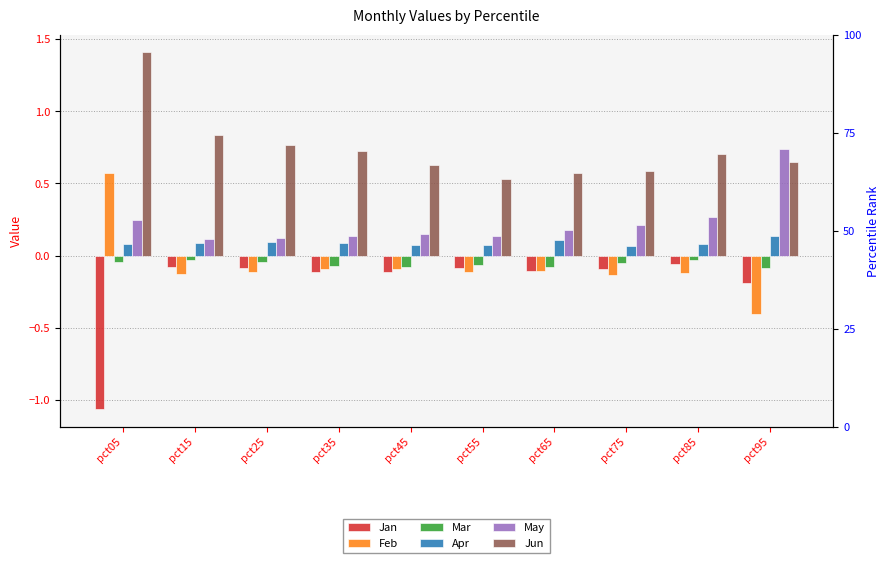

List the series in order of their peak value, lowest first.

Jan, Mar, Apr, Feb, May, Jun